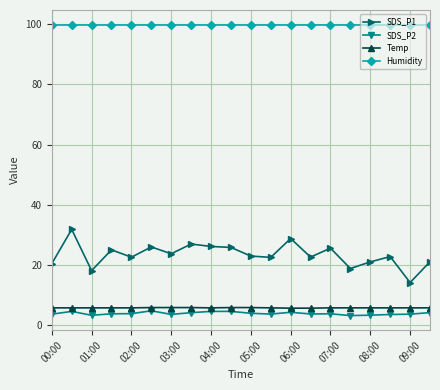

True or false: SDS_P2 has more than 1 interior local peaks.

True